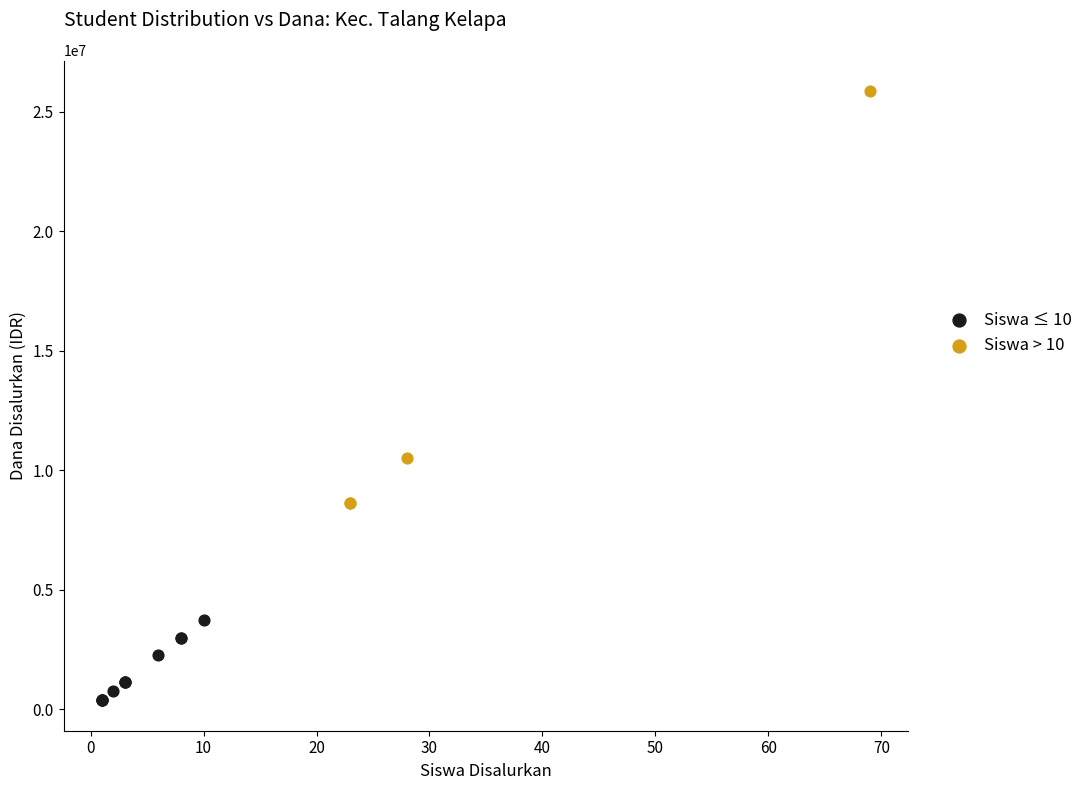

What are all the series names shown in the legend?

Siswa ≤ 10, Siswa > 10